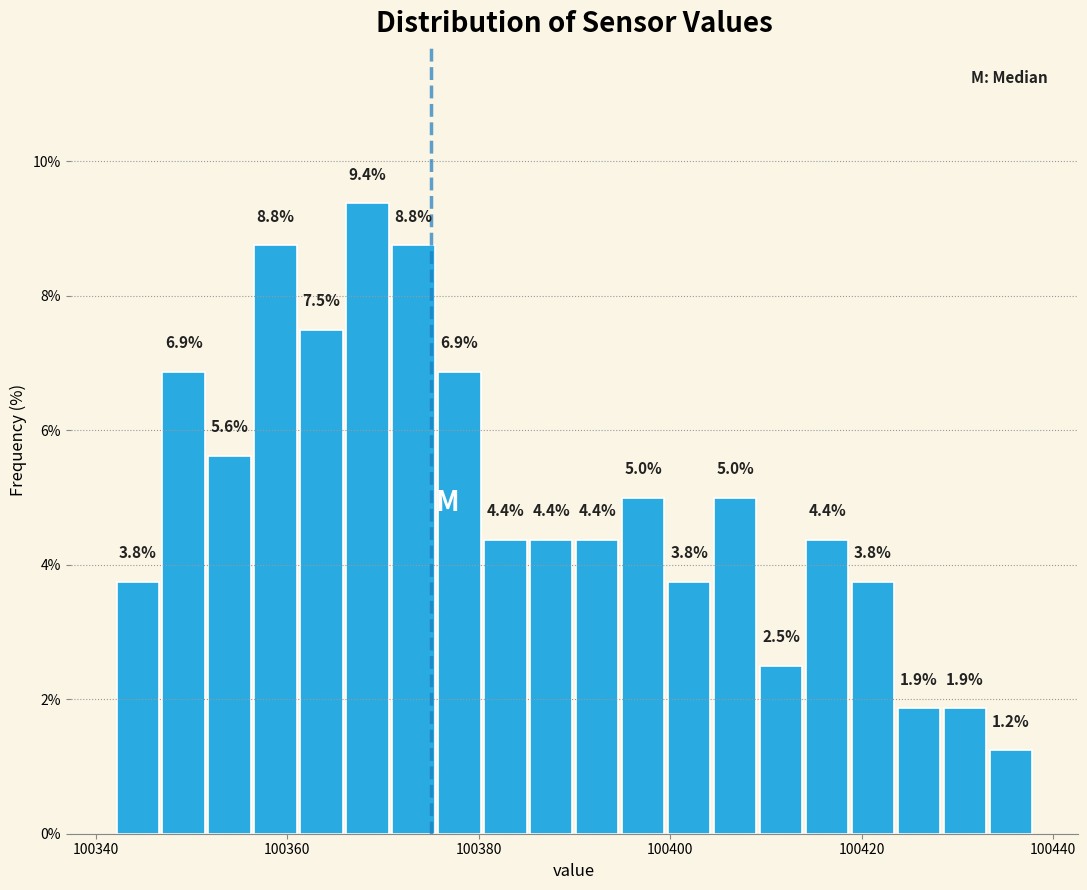

Read against the x-axis, roughly where is the centre of the tallest bar?

100368